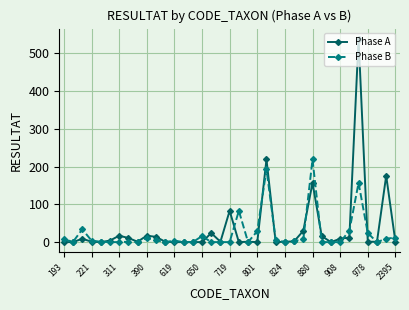

At how many categories does at least one series exceed 166?

4